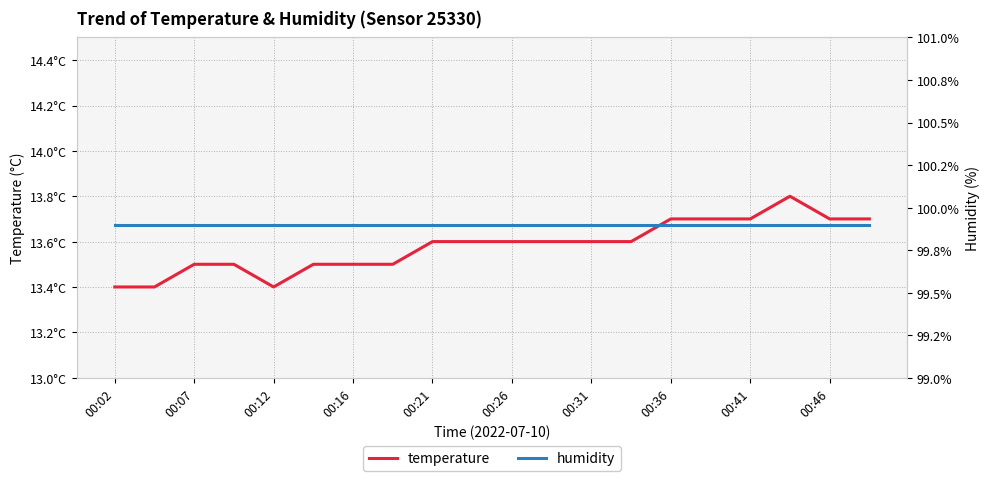

Reading left to right, what are all the values shown in this chart?

temperature: 13.4	13.4	13.5	13.5	13.4	13.5	13.5	13.5	13.6	13.6	13.6	13.6	13.6	13.6	13.7	13.7	13.7	13.8	13.7	13.7
humidity: 99.9	99.9	99.9	99.9	99.9	99.9	99.9	99.9	99.9	99.9	99.9	99.9	99.9	99.9	99.9	99.9	99.9	99.9	99.9	99.9